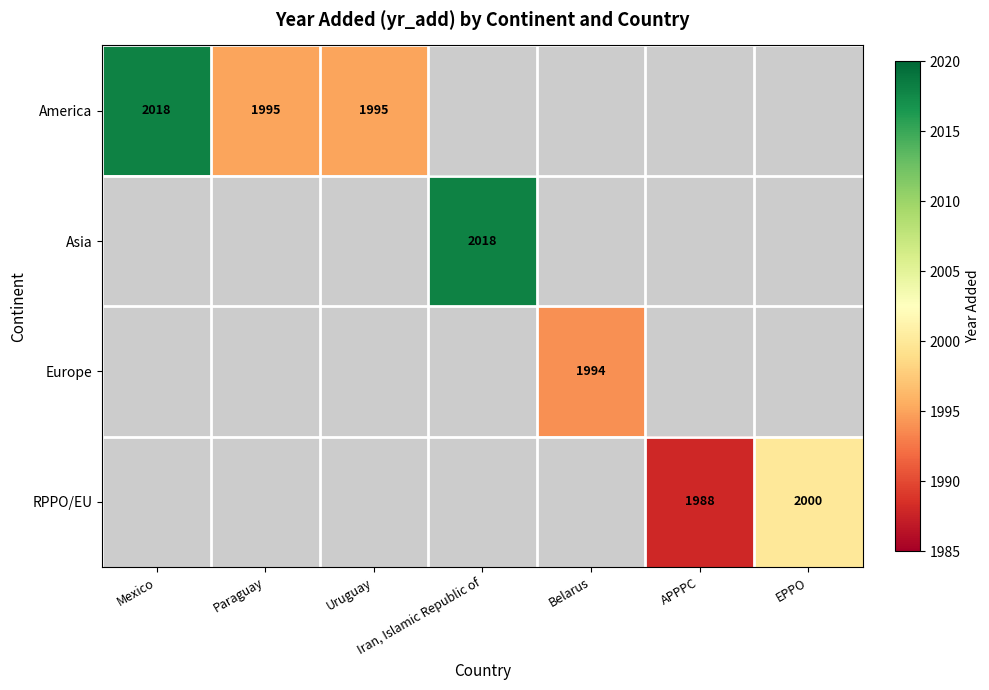

At which category does the chart reach its peak across all series?

Mexico